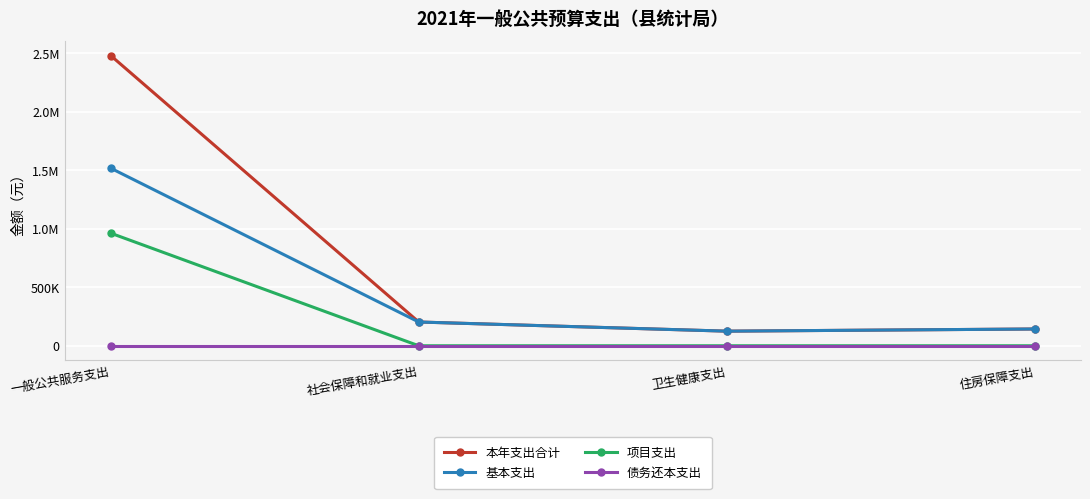

Rank the series at 卫生健康支出 from highest to lowest value.

本年支出合计, 基本支出, 项目支出, 债务还本支出